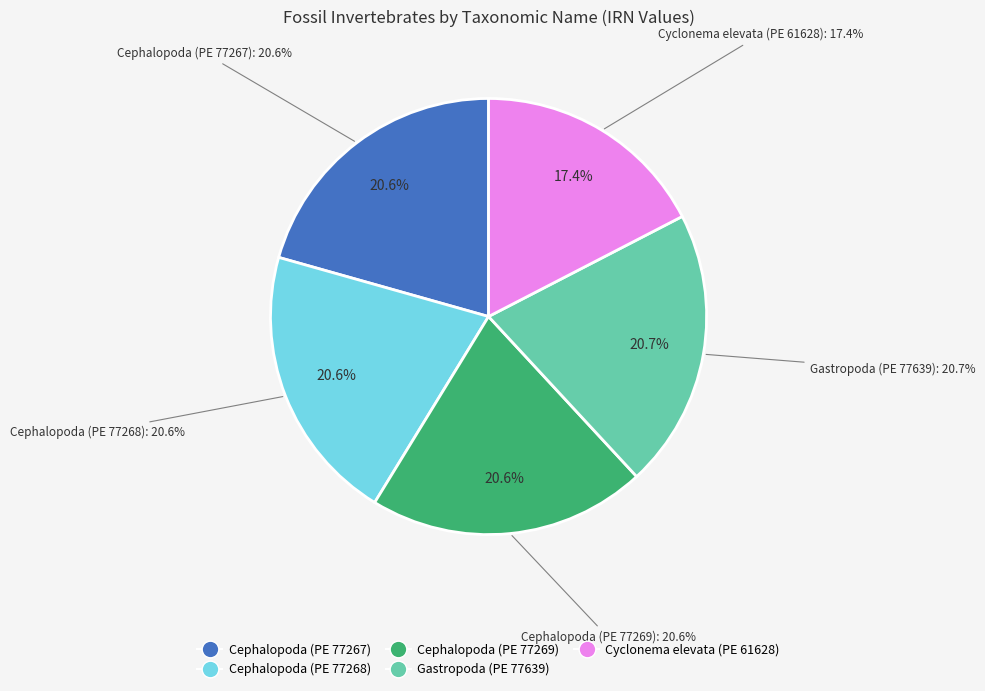

Is there a majority slice in this chart?

No